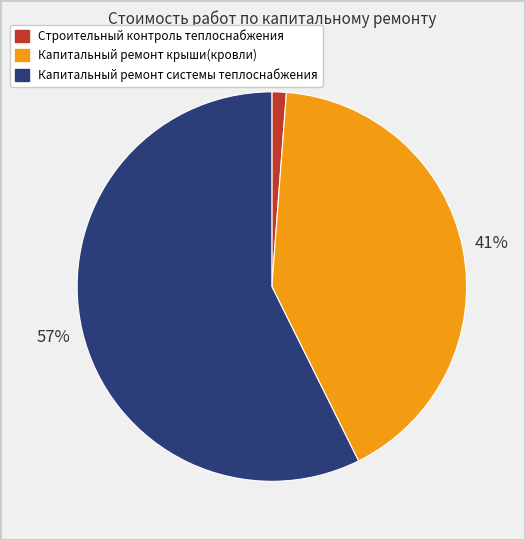

What is the majority slice?

Капитальный ремонт системы теплоснабжения